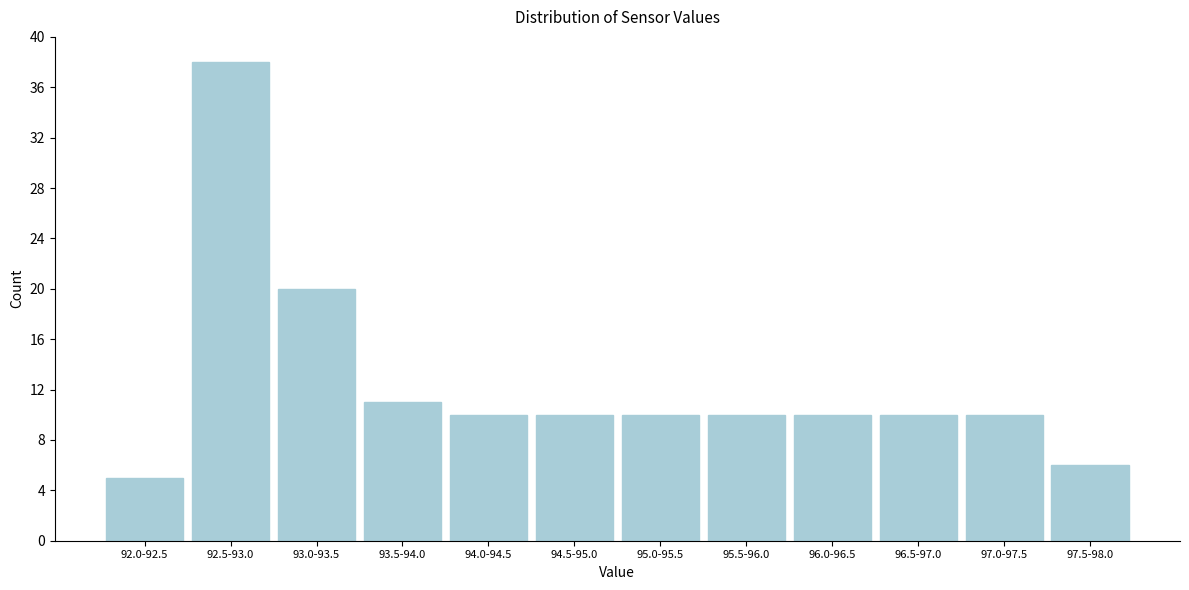

Reading right to left, transcribe all the data shown in this chart.

97.5-98.0=6	97.0-97.5=10	96.5-97.0=10	96.0-96.5=10	95.5-96.0=10	95.0-95.5=10	94.5-95.0=10	94.0-94.5=10	93.5-94.0=11	93.0-93.5=20	92.5-93.0=38	92.0-92.5=5